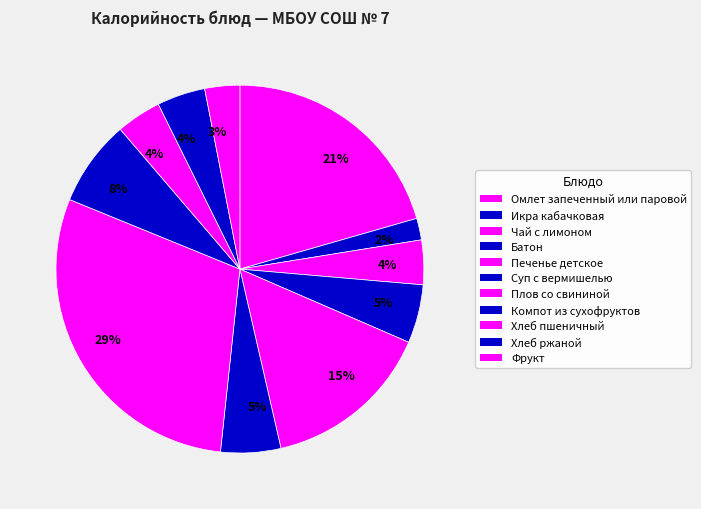

Which category has the smallest portion of the pie?

Икра кабачковая